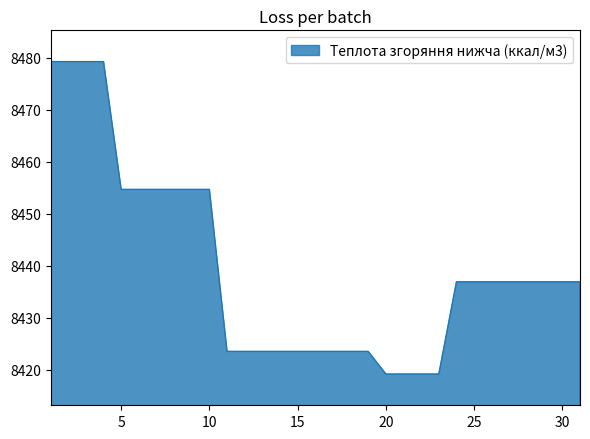

Reading left to right, list all the values displayed in this chart.

8479.2	8479.2	8479.2	8479.2	8454.6	8454.6	8454.6	8454.6	8454.6	8454.6	8423.5	8423.5	8423.5	8423.5	8423.5	8423.5	8423.5	8423.5	8423.5	8419.2	8419.2	8419.2	8419.2	8436.9	8436.9	8436.9	8436.9	8436.9	8436.9	8436.9	8436.9